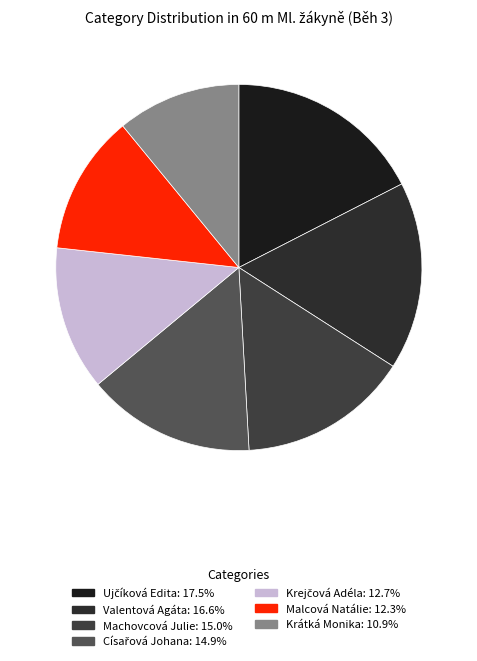

What is the largest slice in the pie chart?

Ujčíková Edita